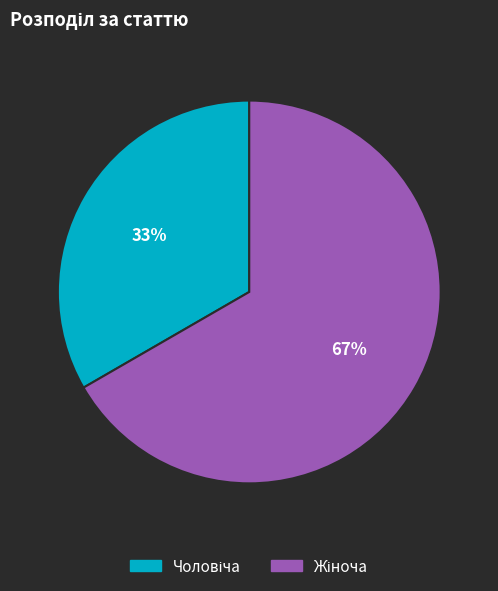

Does any single category account for the majority?

Yes